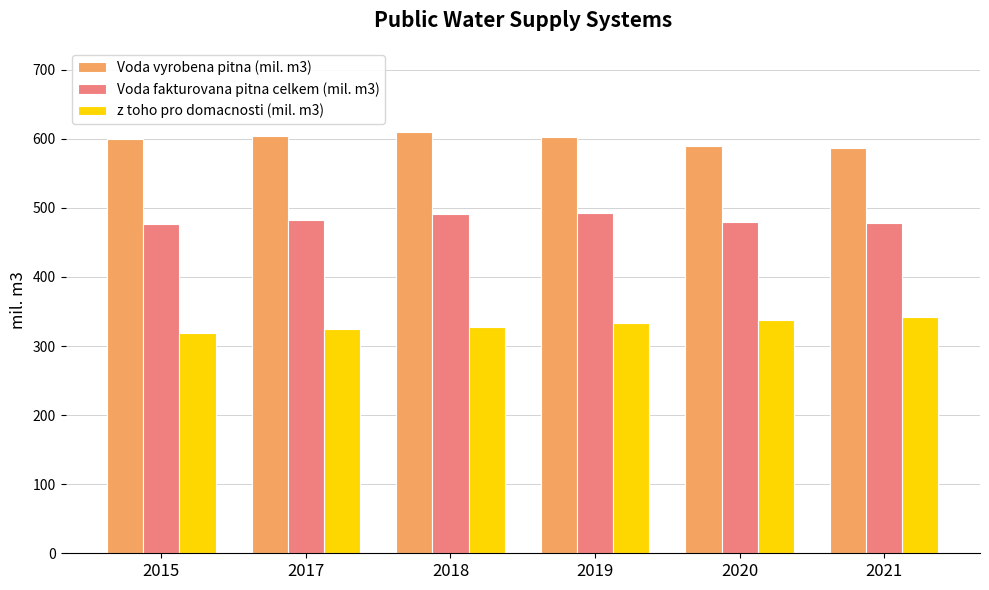

What is the sum of all z toho pro domacnosti (mil. m3) values?

1984.8